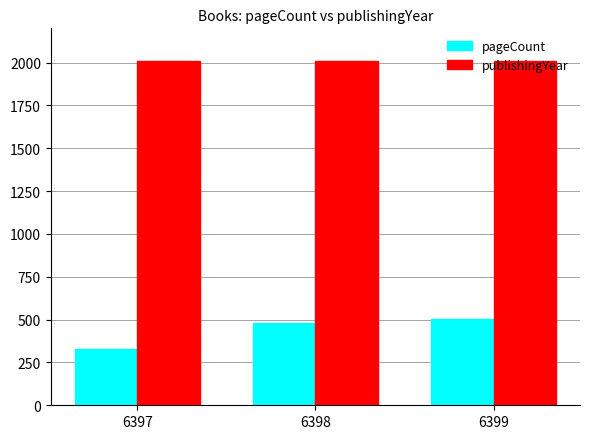

The value of pageCount at 6399 is 267. True or false?

False